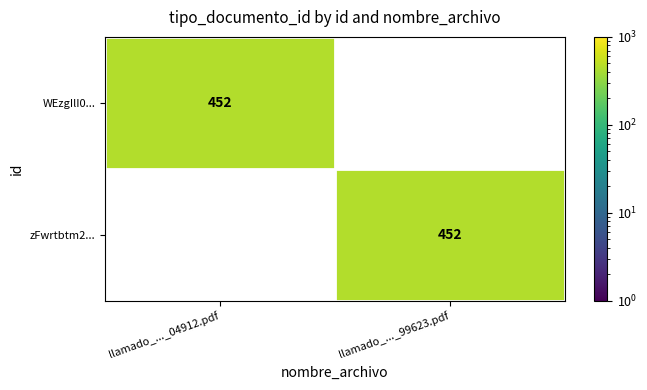

What is the maximum value shown in the chart?

452